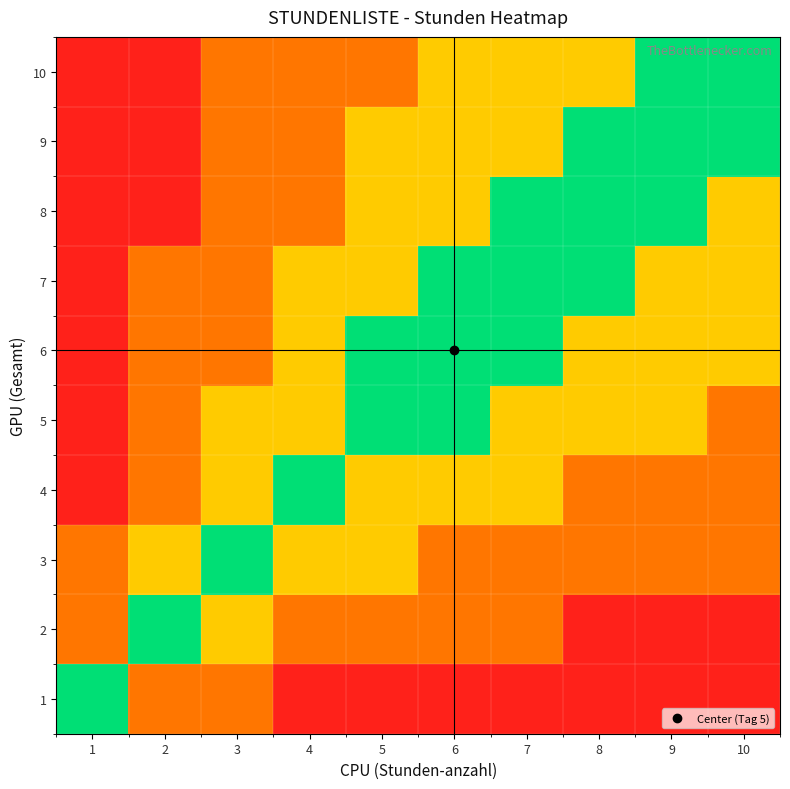

Which has a higher value, 2 or 6?

2